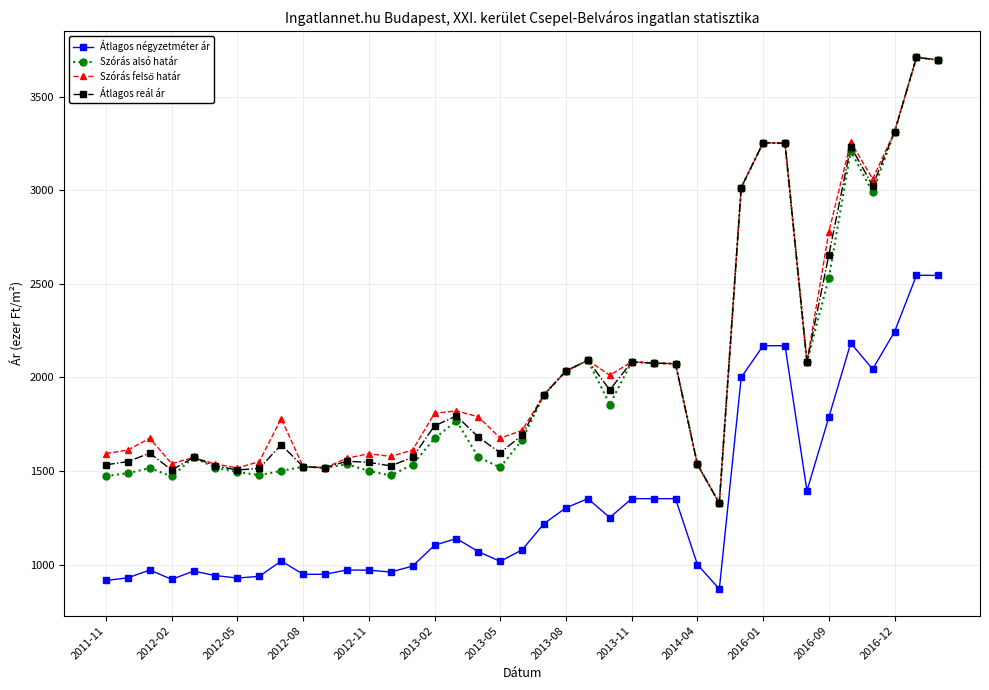

What is the smallest value displayed?

869